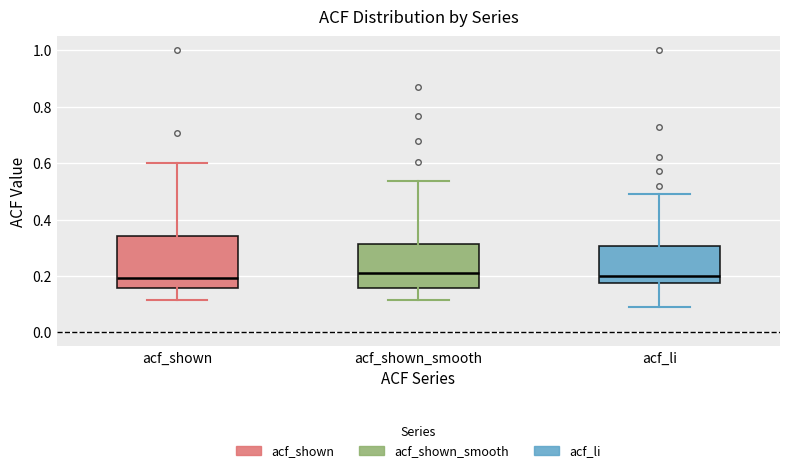

Which box is the tallest, from its lower edge to its upper edge?

acf_shown